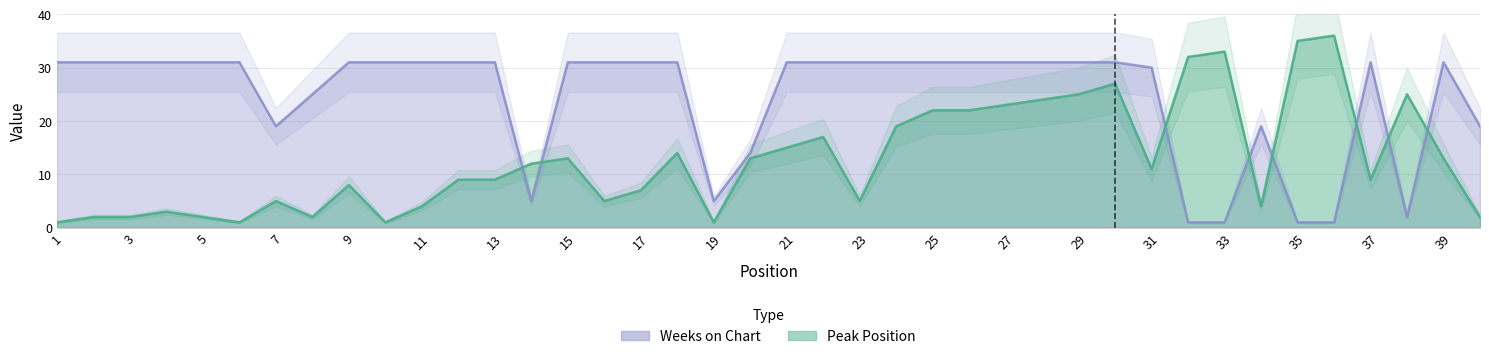

At which category does Peak Position reach its first local valley?

6